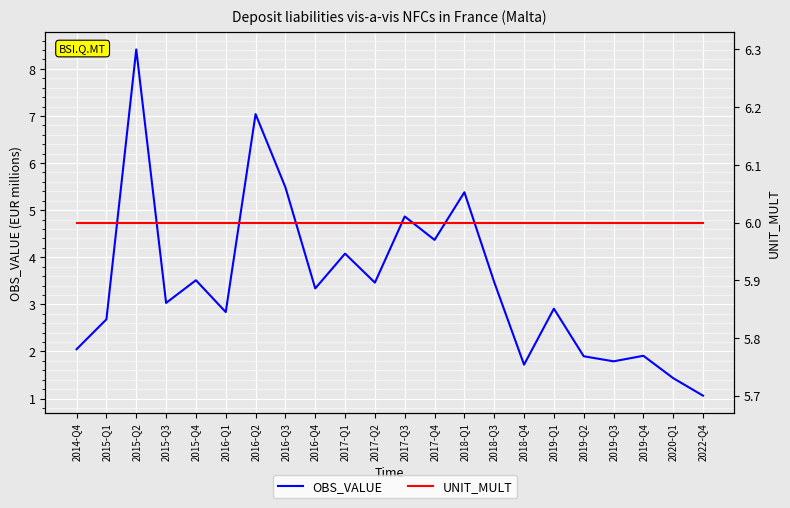

How many lines are shown in the chart?

2